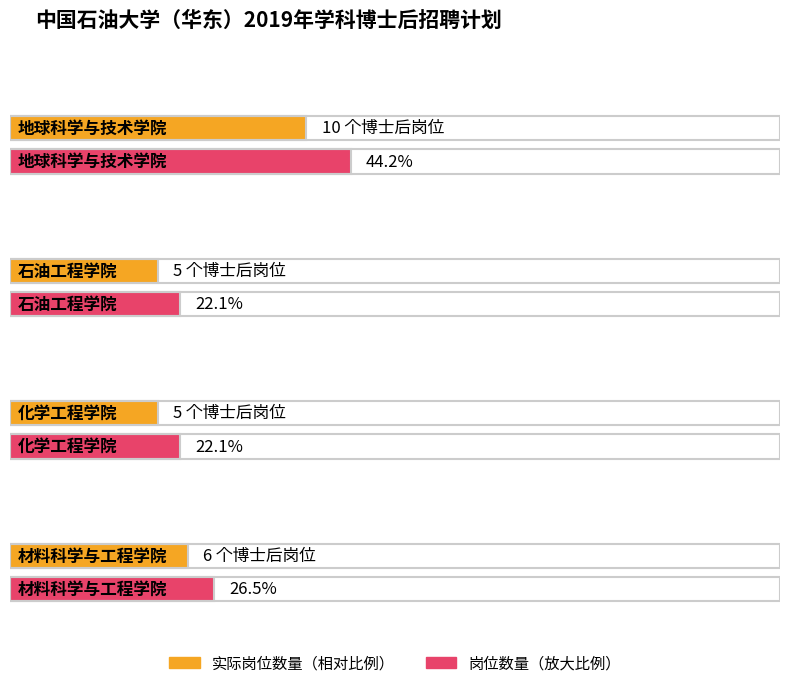

How many data points are less than 6?

2